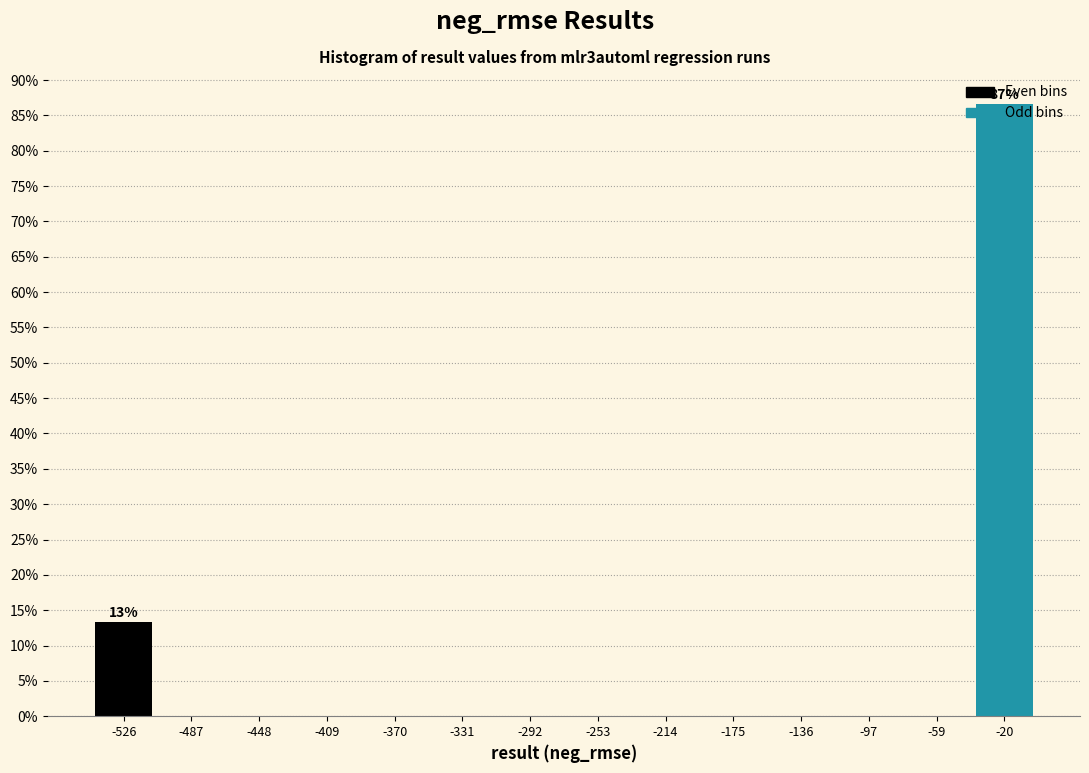

Which range on the x-axis has the tallest bar?

-40 to 0